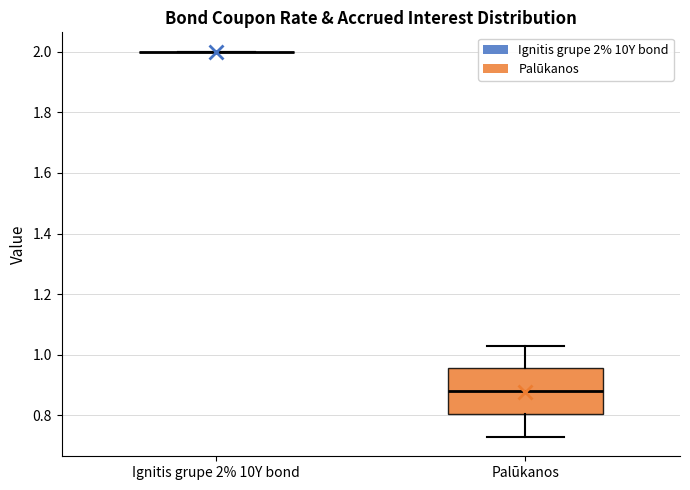

Where does the upper whisker of the box for Palūkanos end on the y-axis? The values are not printed on the chart, so give them approximately, as read against the axis.

1.04